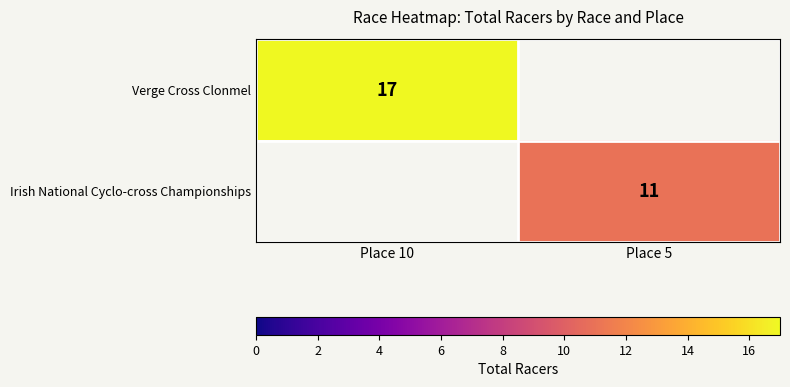

How many distinct data groups are displayed?

2